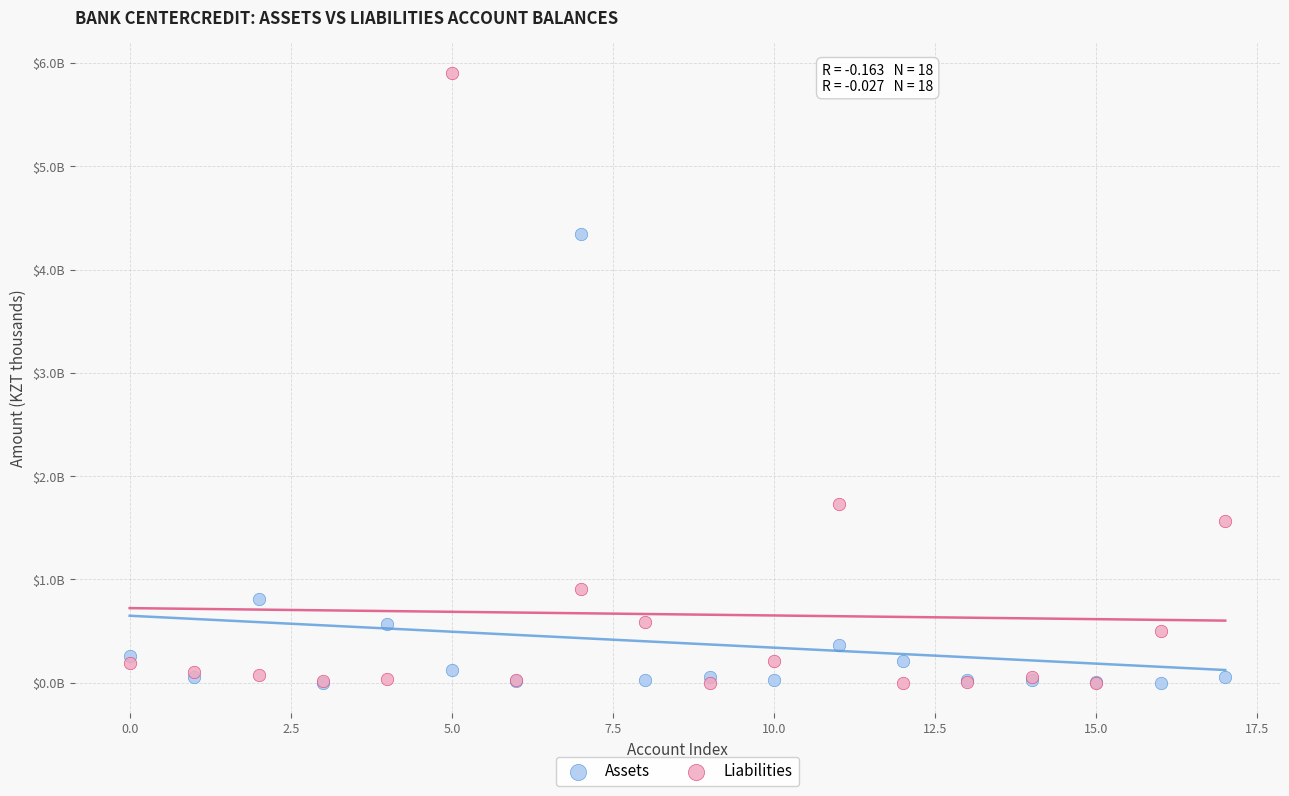

Which series has the largest Y range (max minus min)?

Liabilities